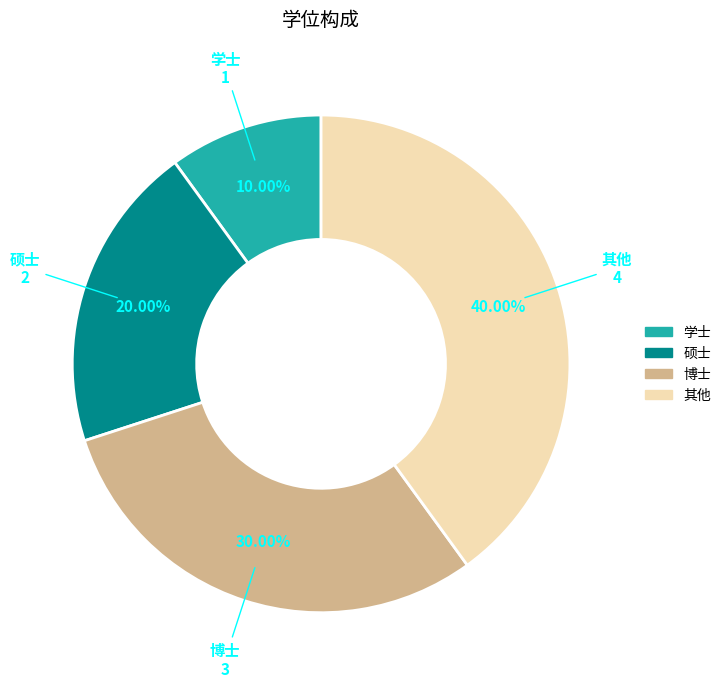

Is the sum of 硕士 and 学士 greater than half?

No